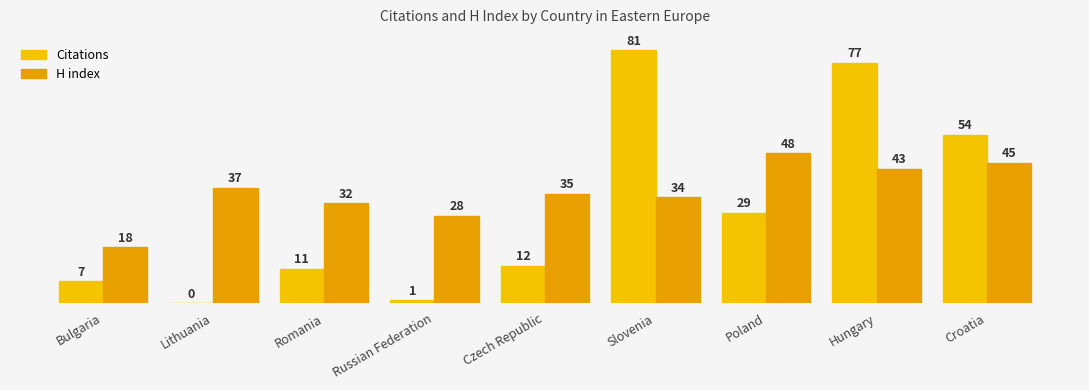

What is the label of the 5th bar from the right?

Czech Republic